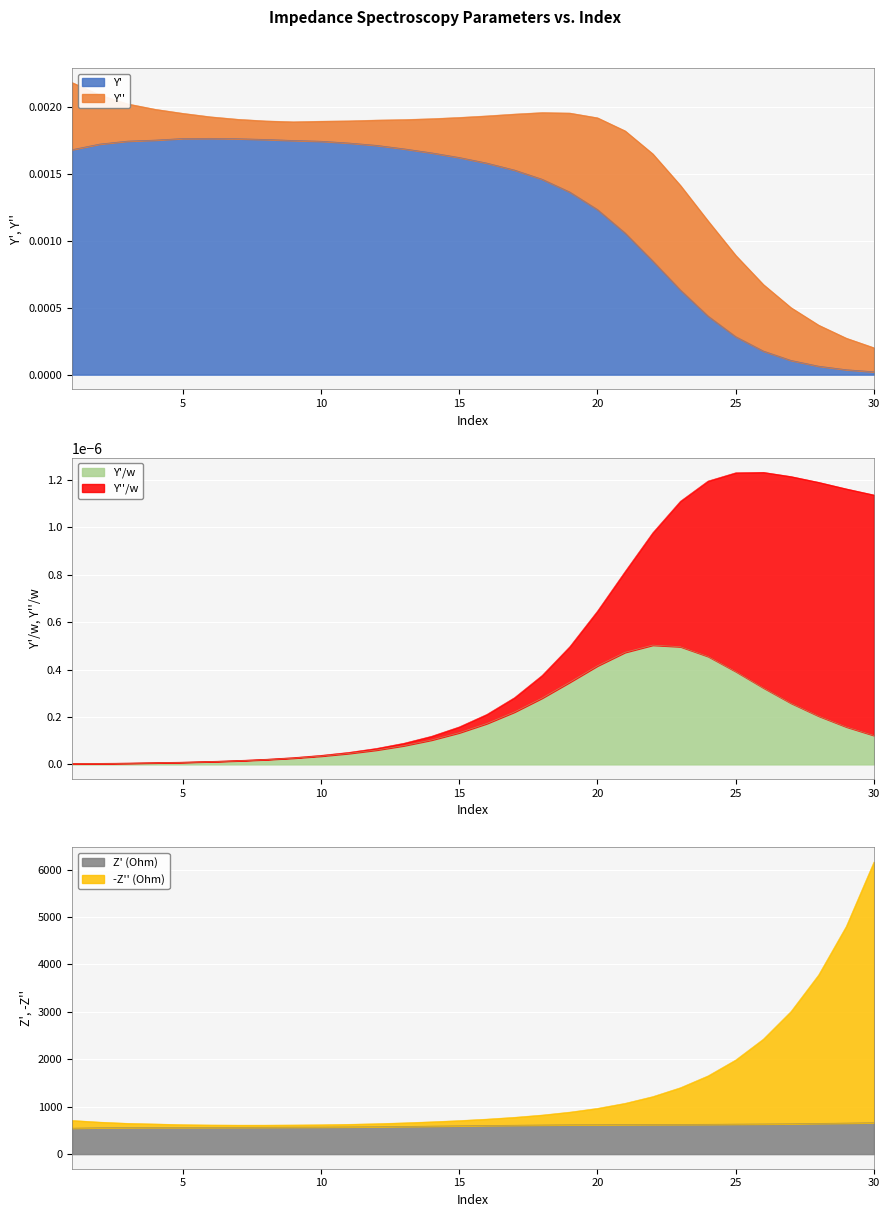

Which series changed the most between 6 and 20?

-Z'' (Ohm)